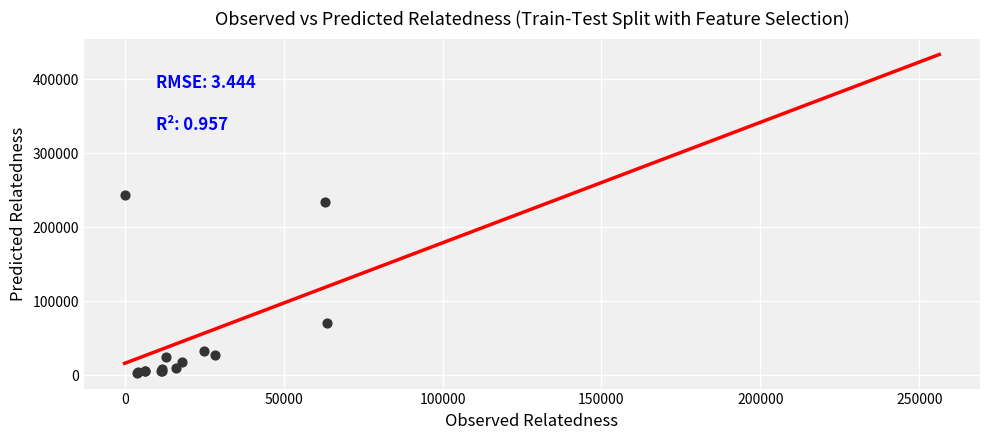

What Y value in the scatter plot is closest to 123832?

71006